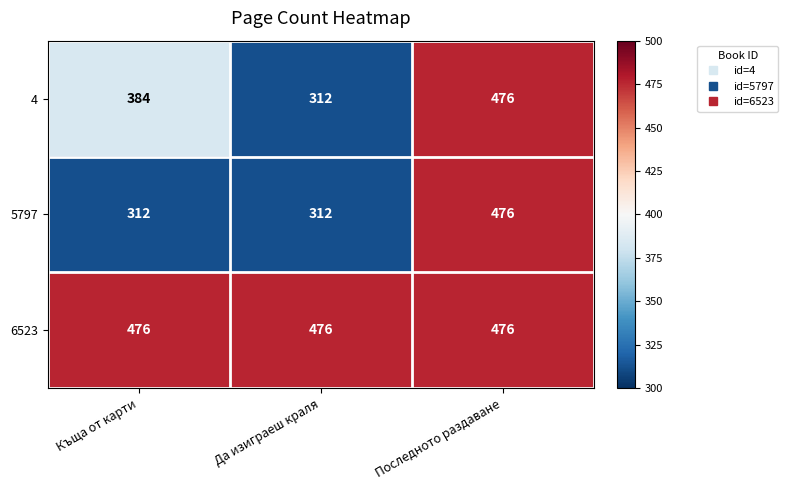

What is the total value across all series at Къща от карти?

1172